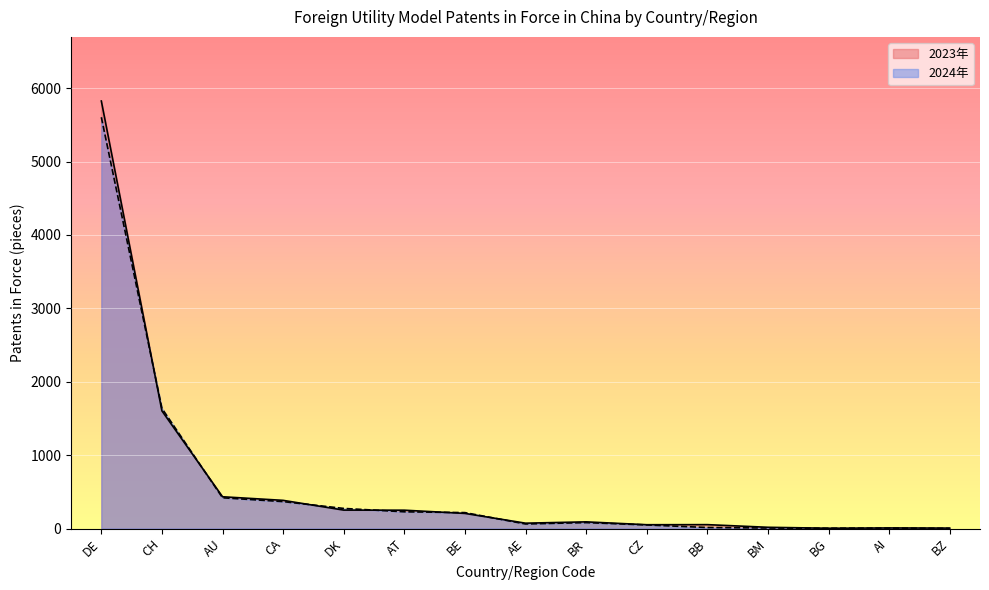

Which series changed the most between AE and BZ?

2023年